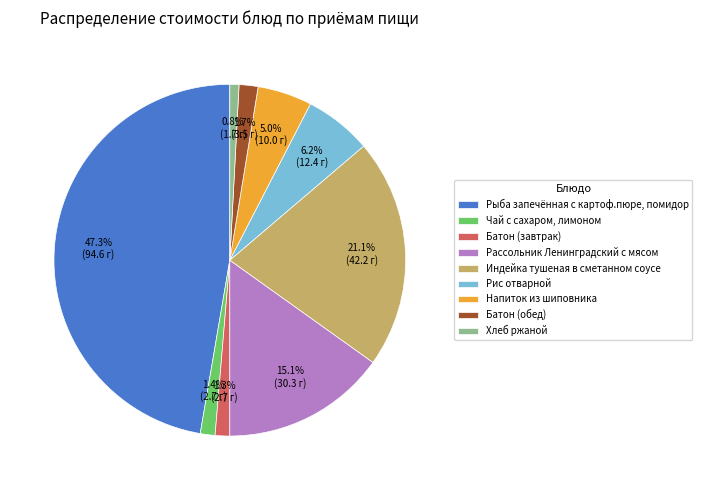

How much of the chart is everything except Рассольник Ленинградский с мясом?

84.9%